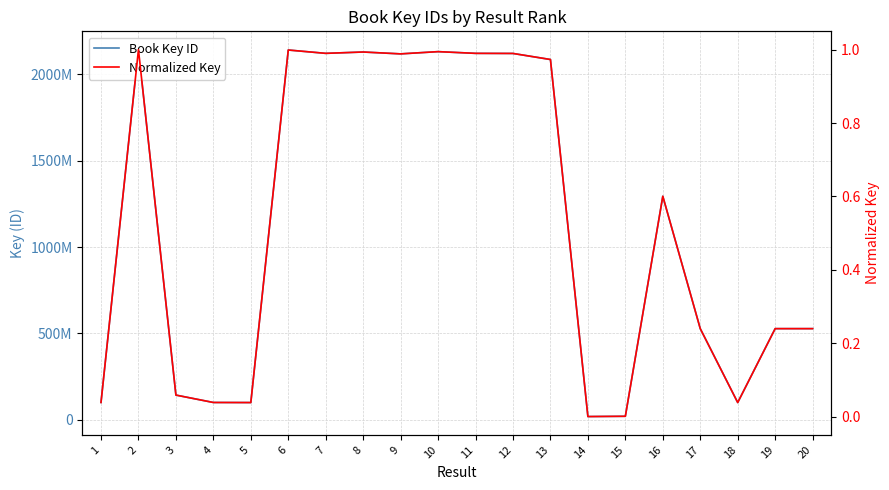

At 10, list the series in order from largest to smallest.

Book Key ID, Normalized Key